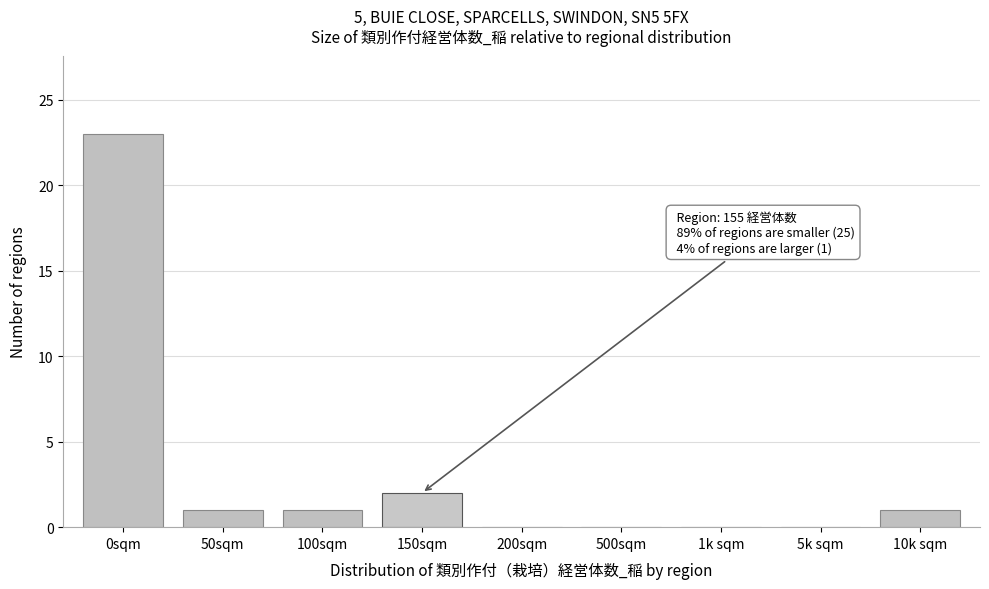

Reading right to left, what are all the values shown in this chart?

10k sqm=1	5k sqm=0	1k sqm=0	500sqm=0	200sqm=0	150sqm=2	100sqm=1	50sqm=1	0sqm=23